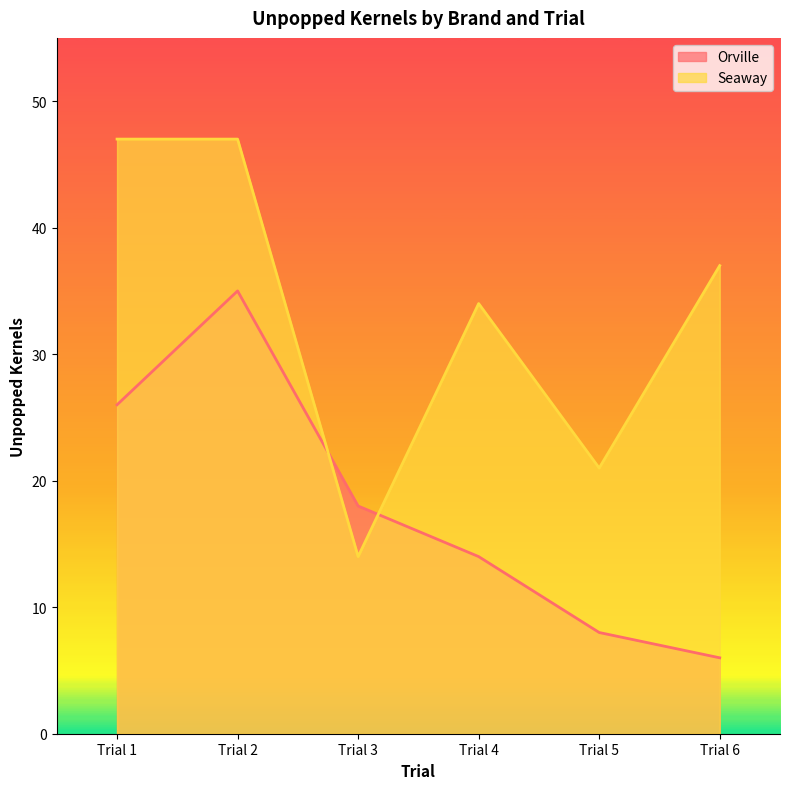

How many times do Seaway and Orville cross each other?

2